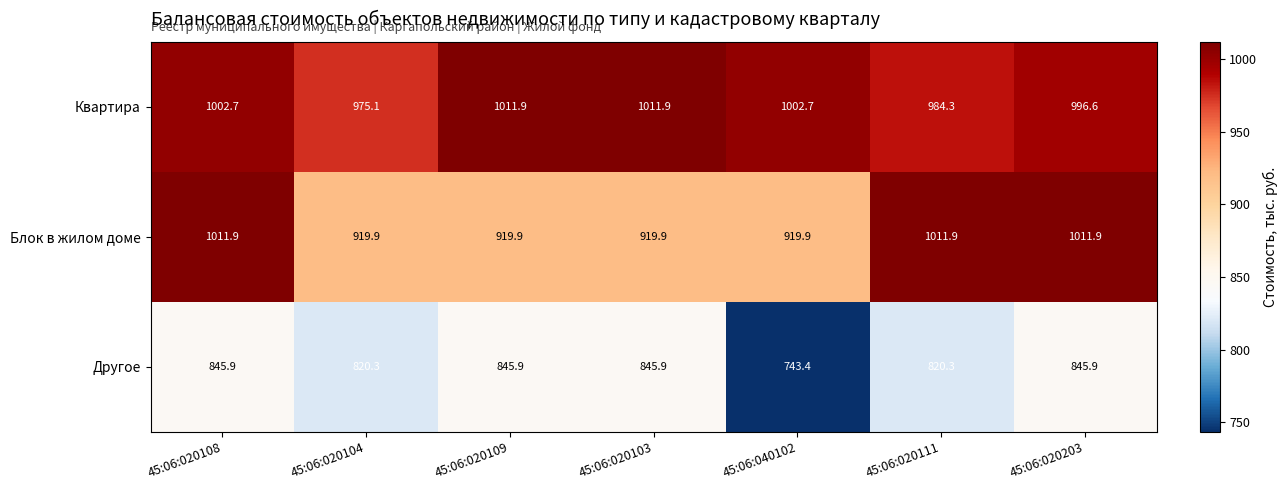

How many distinct data groups are displayed?

3